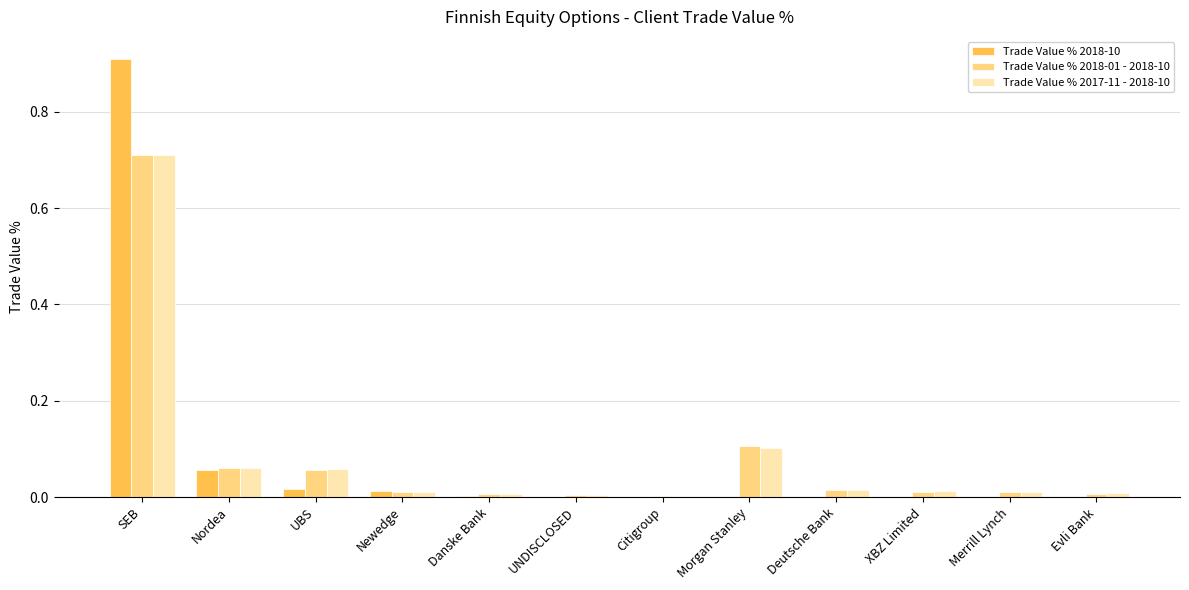

At which category is the sum across all series the highest?

SEB